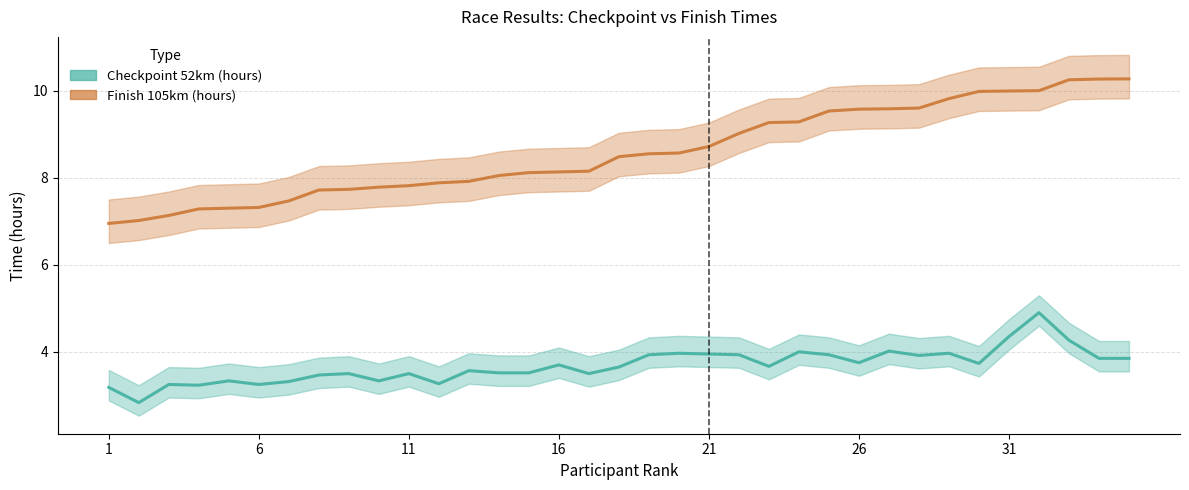

How many lines are shown in the chart?

2